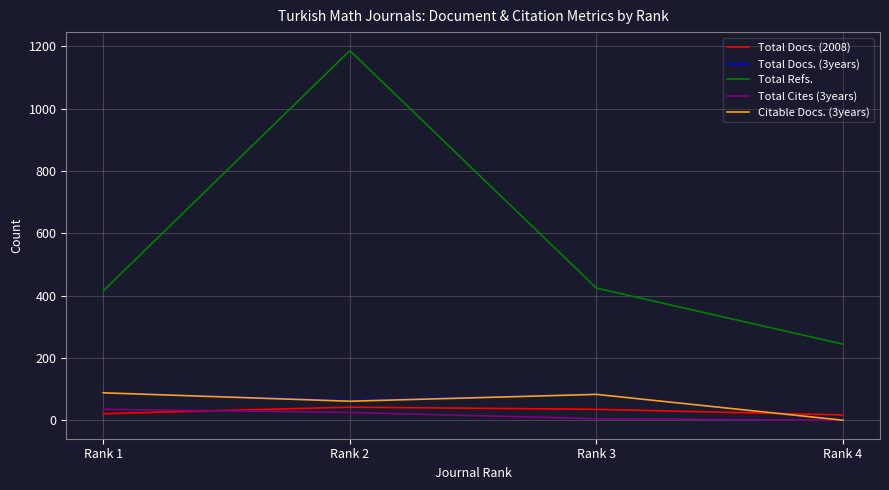

Which series has the largest range (max minus min)?

Total Refs.